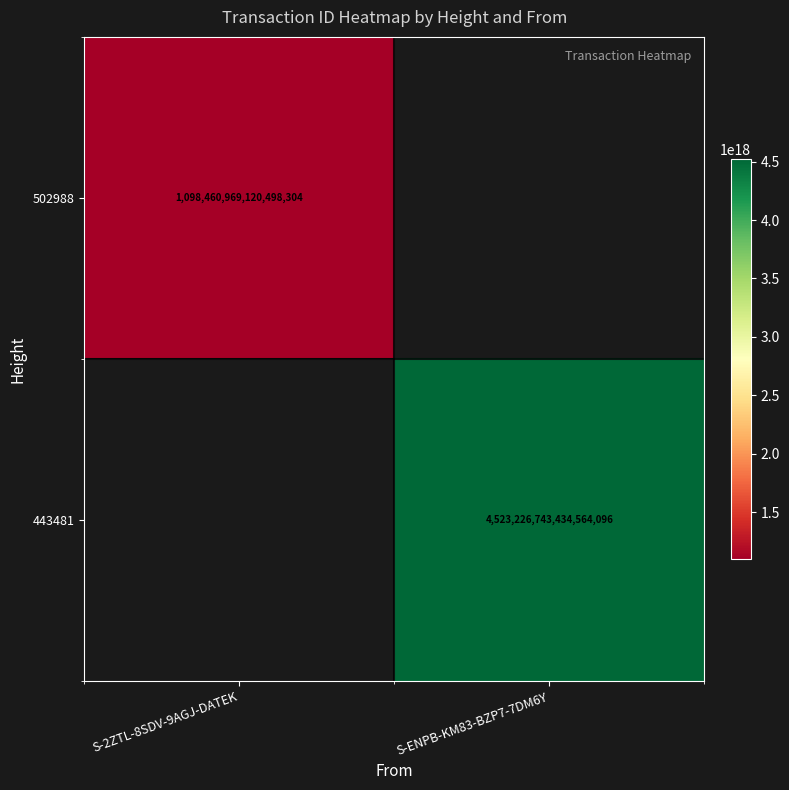

At how many categories does at least one series exceed 2743627185977114112?

1